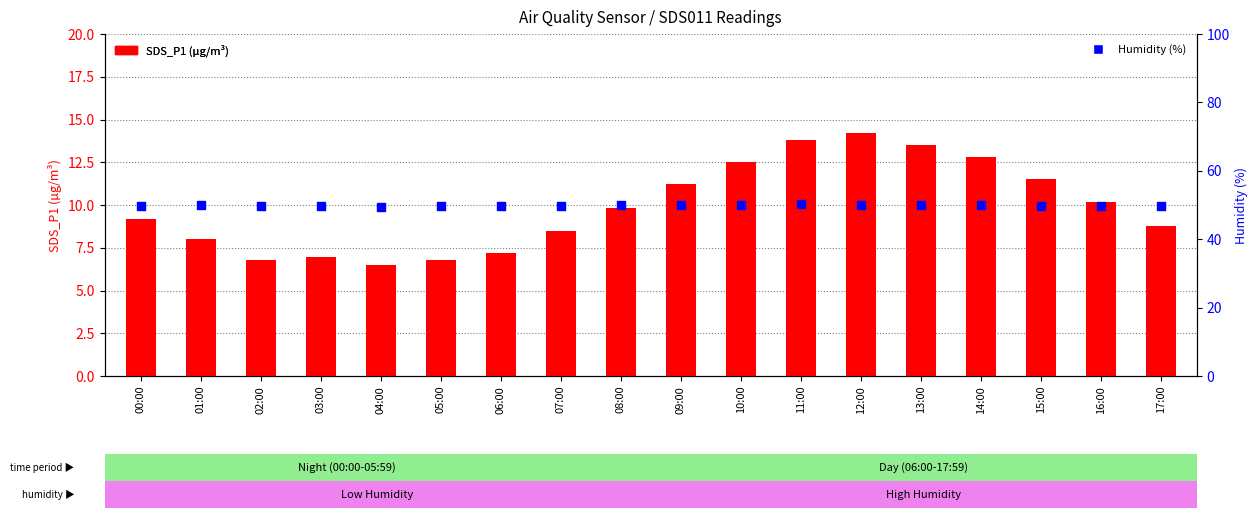

What are all the series names shown in the legend?

SDS_P1 (µg/m³), Humidity (%)